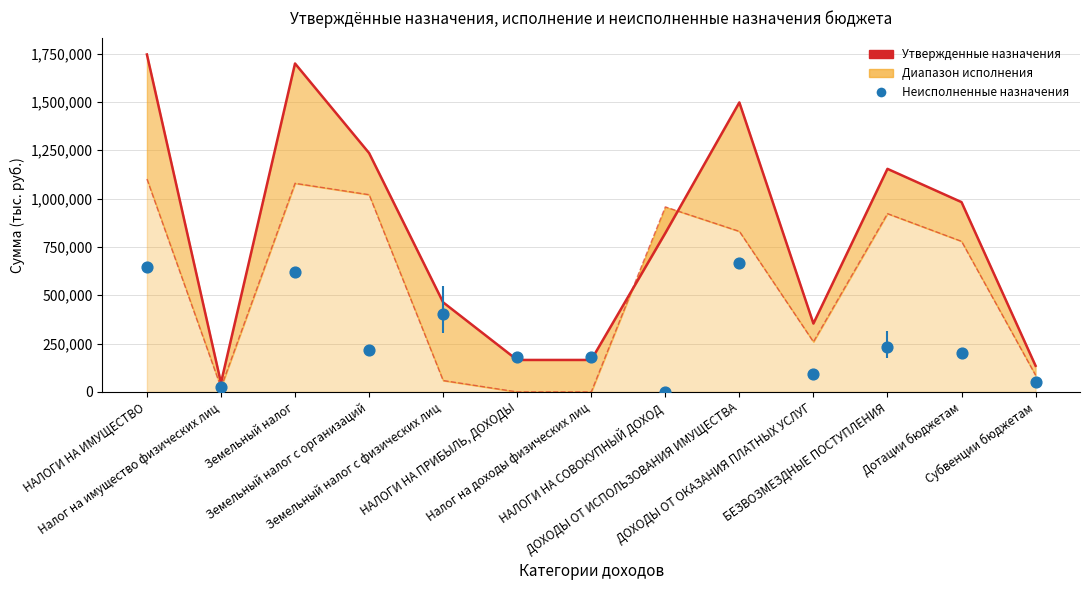

What is the total value across all series at ДОХОДЫ ОТ ИСПОЛЬЗОВАНИЯ ИМУЩЕСТВА?

2994306.0